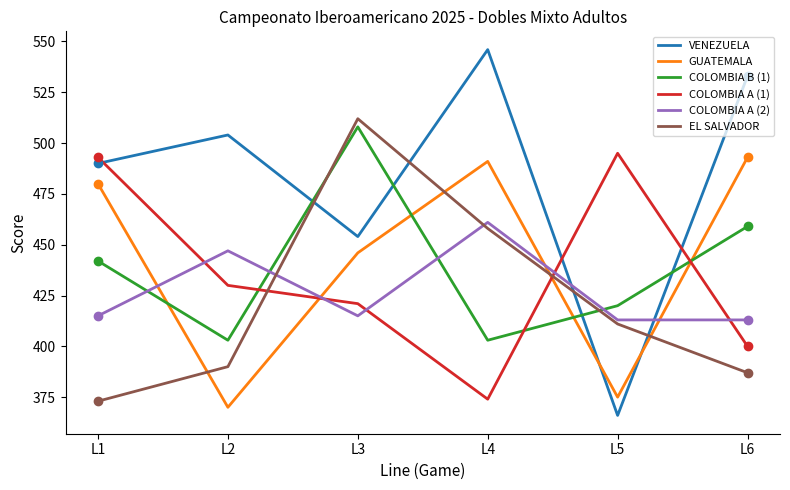

At which category is the sum across all series the highest?

L3